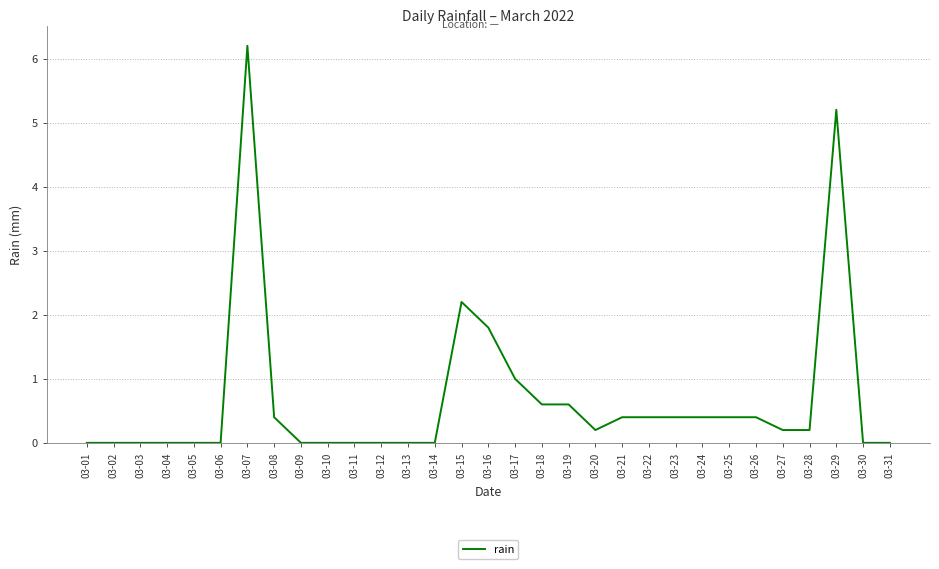

Reading right to left, transcribe all the data shown in this chart.

03-31=0.0	03-30=0.0	03-29=5.2	03-28=0.2	03-27=0.2	03-26=0.4	03-25=0.4	03-24=0.4	03-23=0.4	03-22=0.4	03-21=0.4	03-20=0.2	03-19=0.6	03-18=0.6	03-17=1.0	03-16=1.8	03-15=2.2	03-14=0.0	03-13=0.0	03-12=0.0	03-11=0.0	03-10=0.0	03-09=0.0	03-08=0.4	03-07=6.2	03-06=0.0	03-05=0.0	03-04=0.0	03-03=0.0	03-02=0.0	03-01=0.0